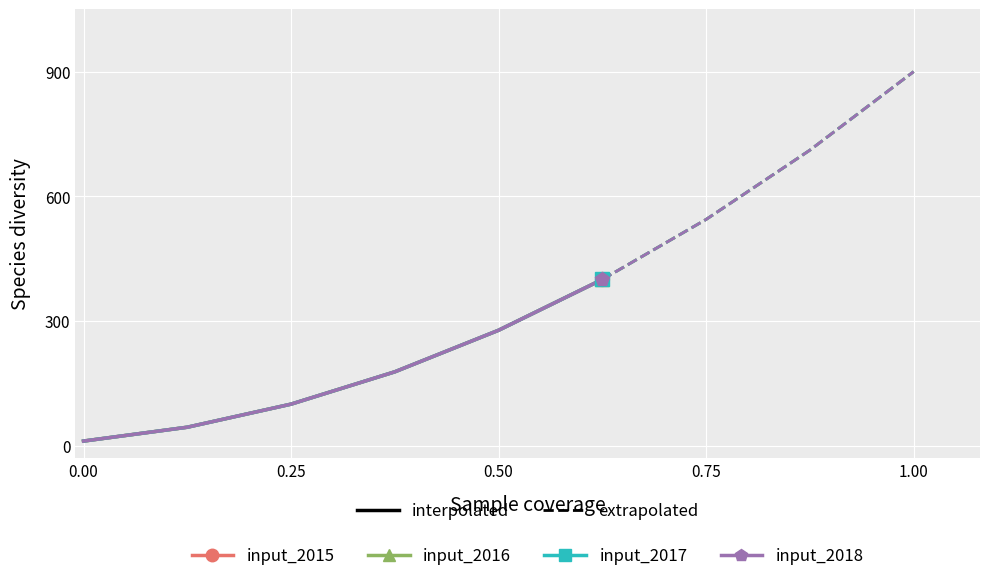

What is the difference between the second highest and second lowest values in the input_2017 series?

233.3